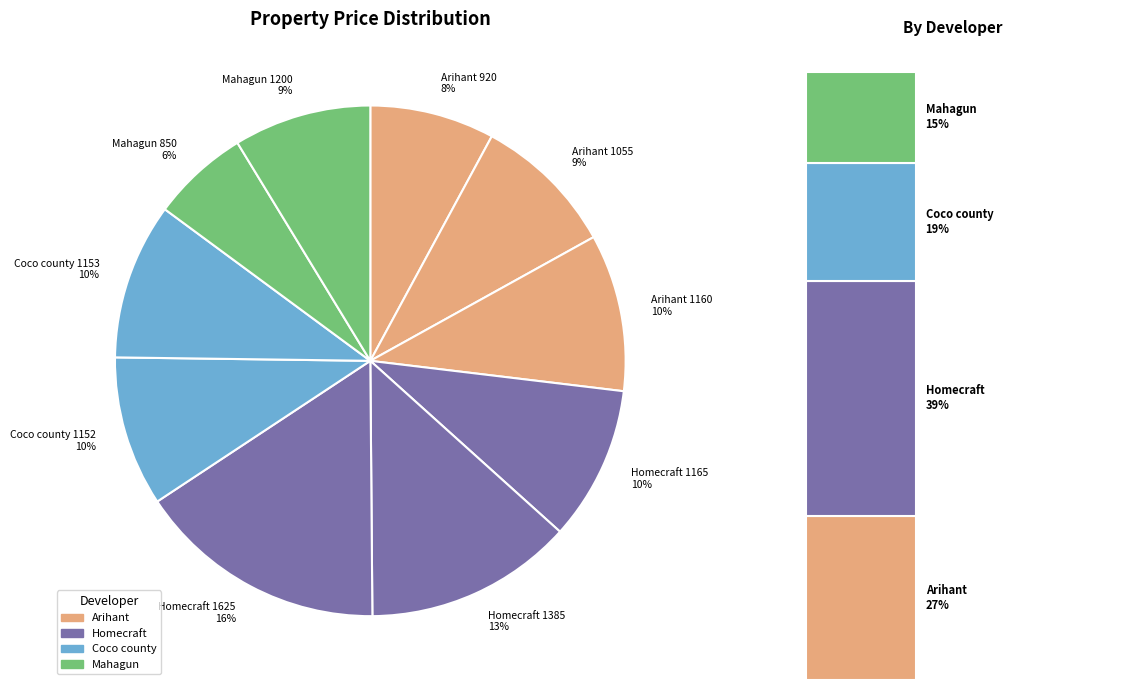

Is there any slice that represents more than half of the pie?

No